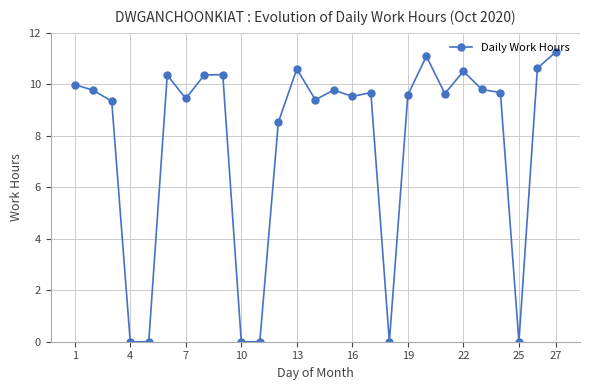

How many values exceed 9?

20